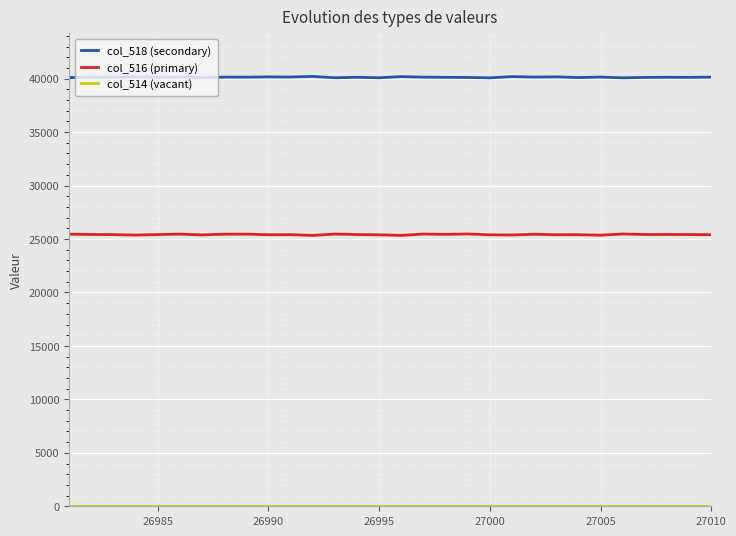

What is the highest value of the col_516 (primary) series?

25467